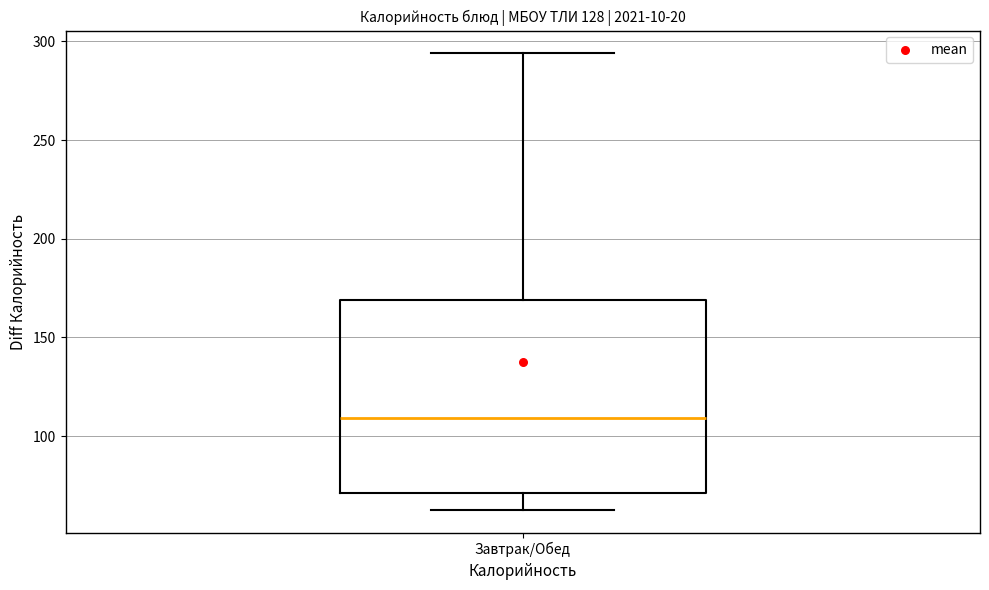

Transcribe this box plot: give where the median line is, the range the box spans, and where the two whiskers end, as read against the y-axis. The values are not printed on the chart, so give them approximately, as read against the axis.

median 110, box 70 to 170, whiskers 65 to 295